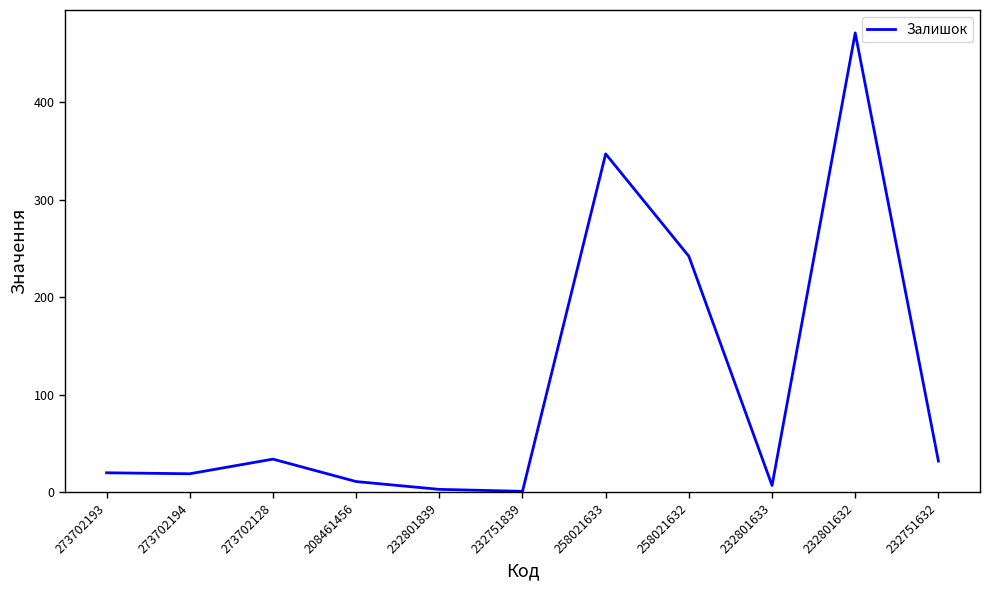

Where is the first local maximum?

273702128